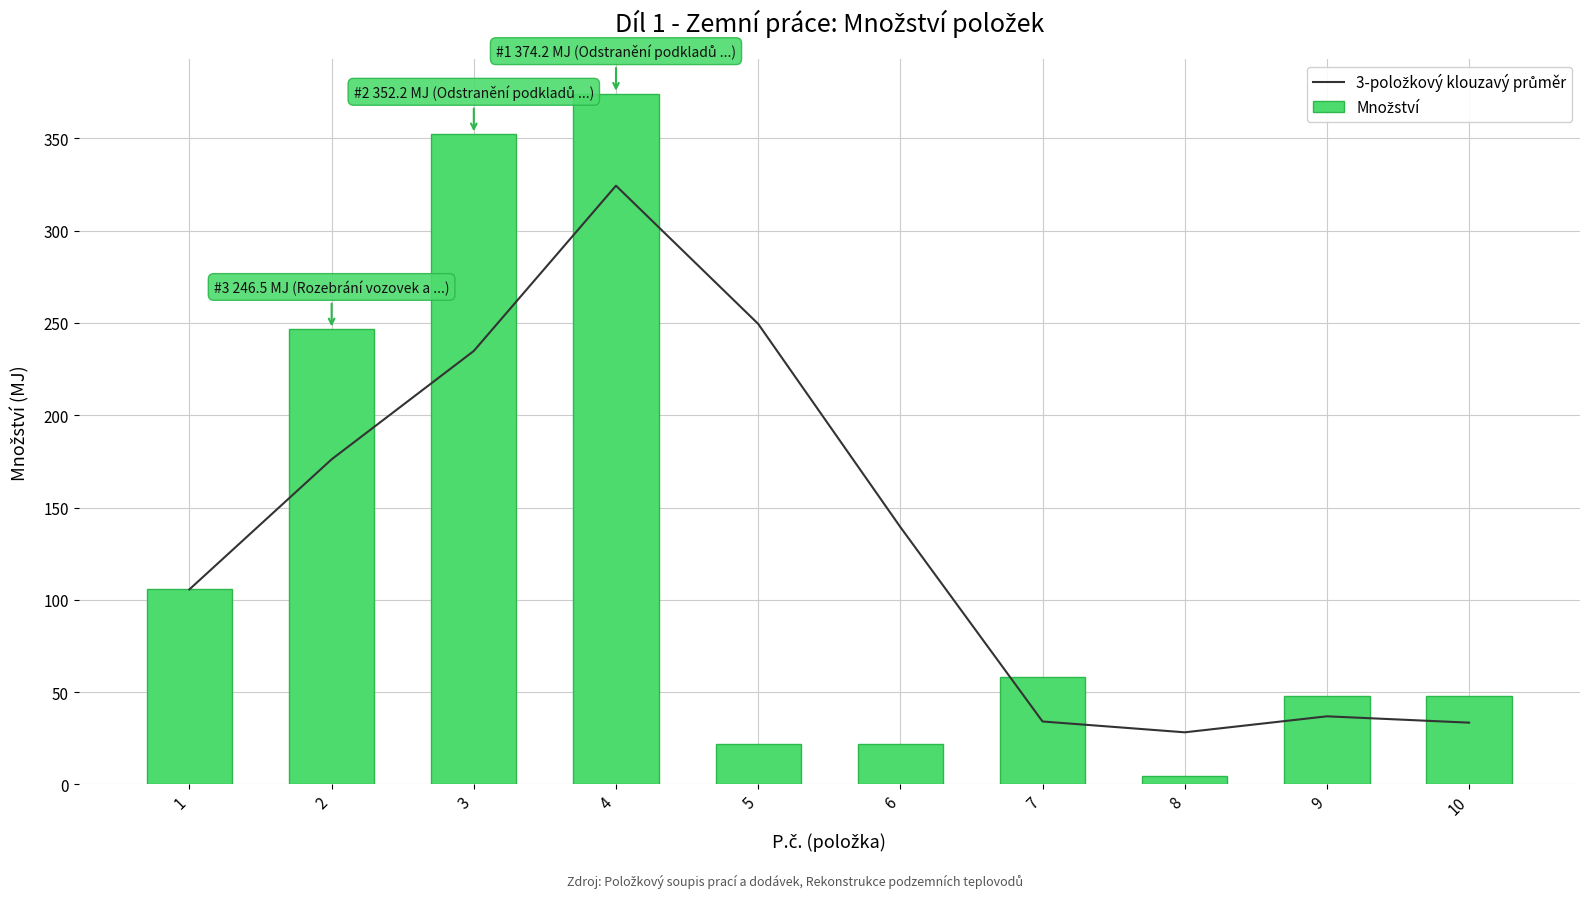

Count the number of categories in the chart.

10